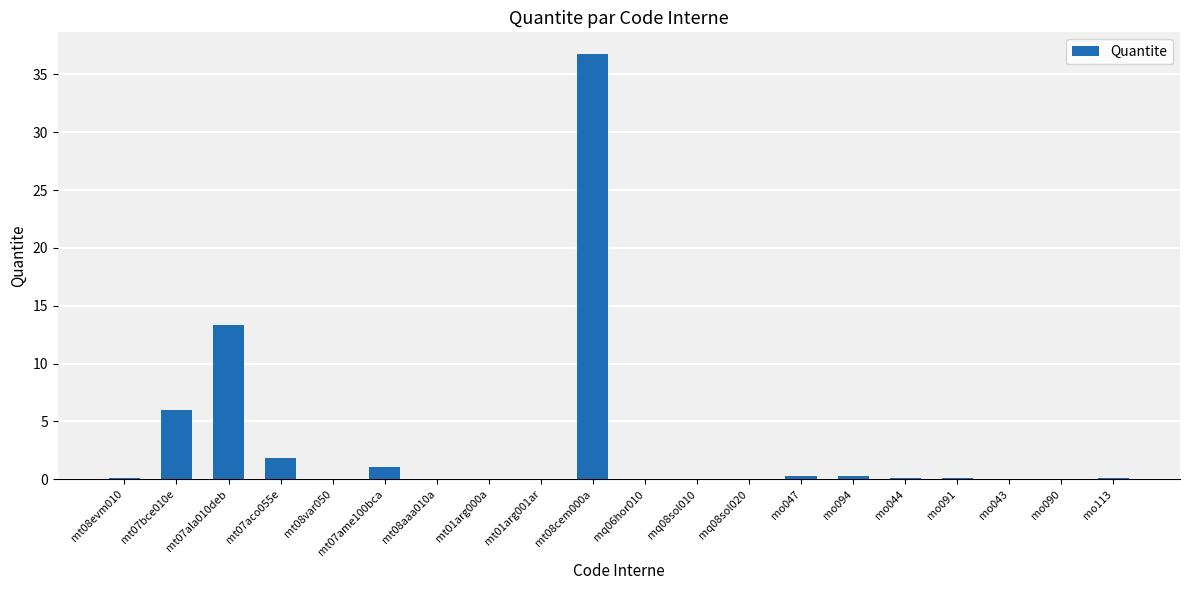

Which category has the highest value across all series?

mt08cem000a